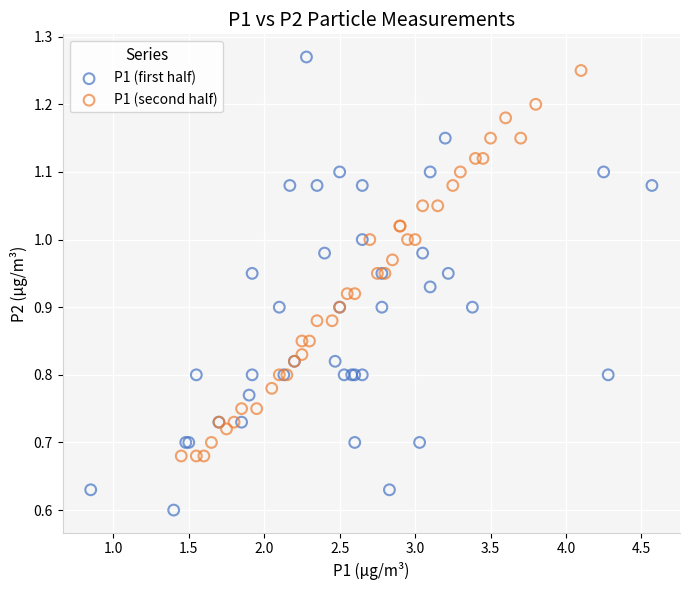

Which series contains the highest Y value?

P1 (first half)